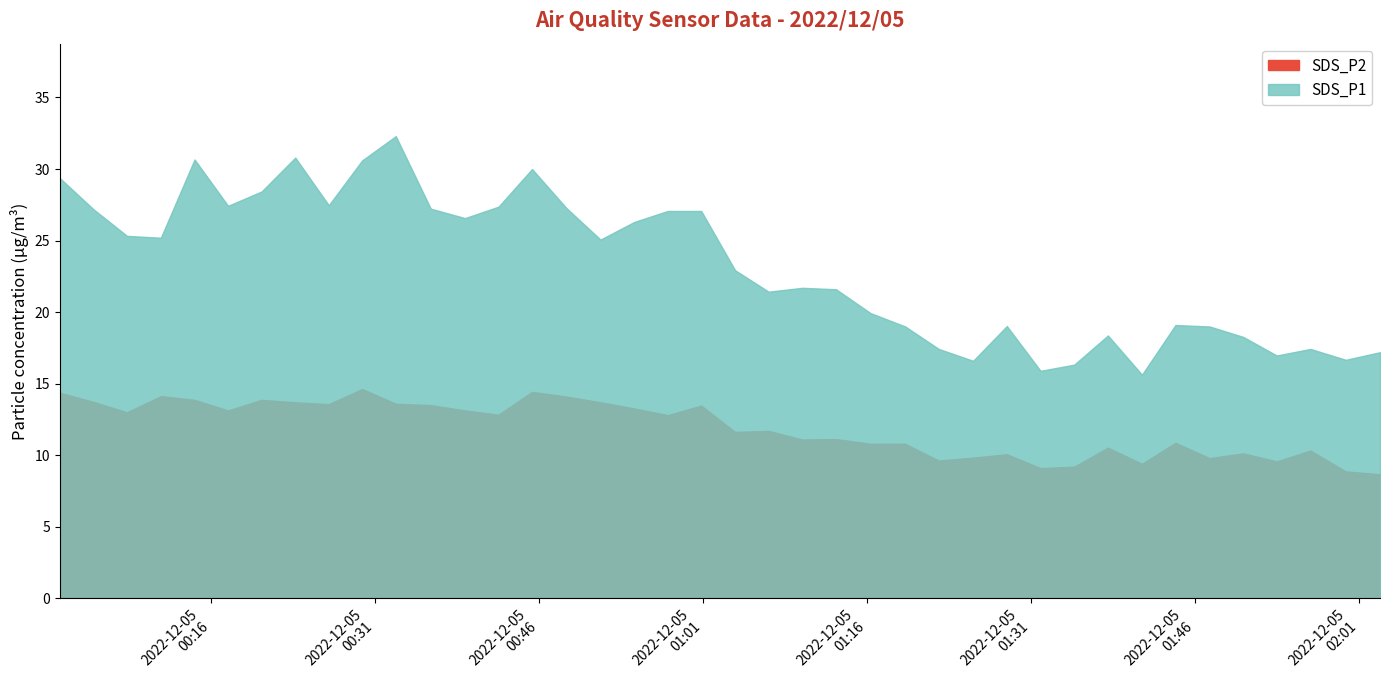

Which series has the largest range (max minus min)?

SDS_P1